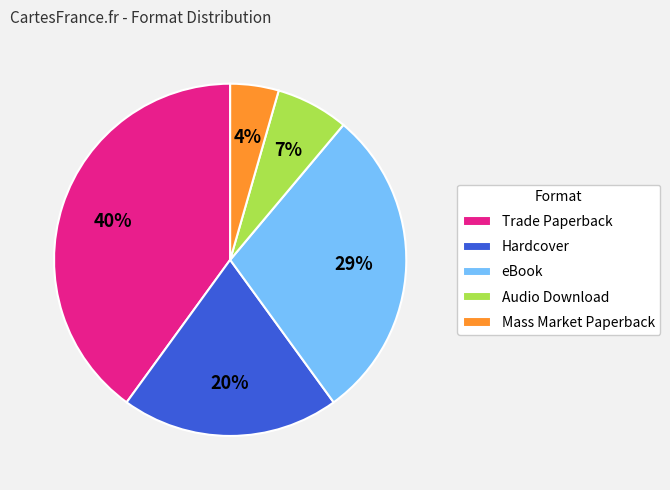

Is it true that Trade Paperback is 35% of the pie?

False